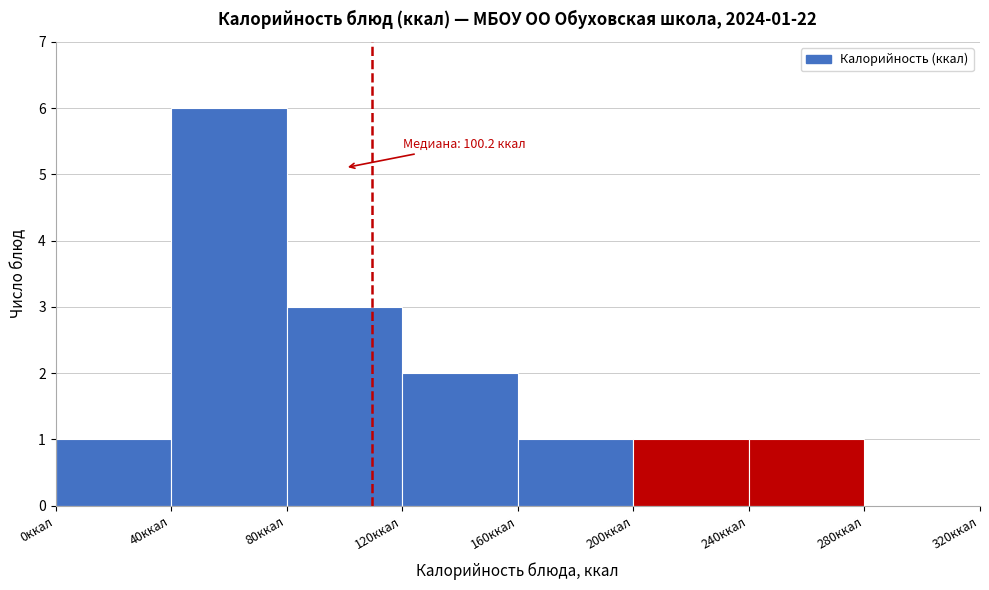

Which range on the x-axis has the tallest bar?

40 to 80